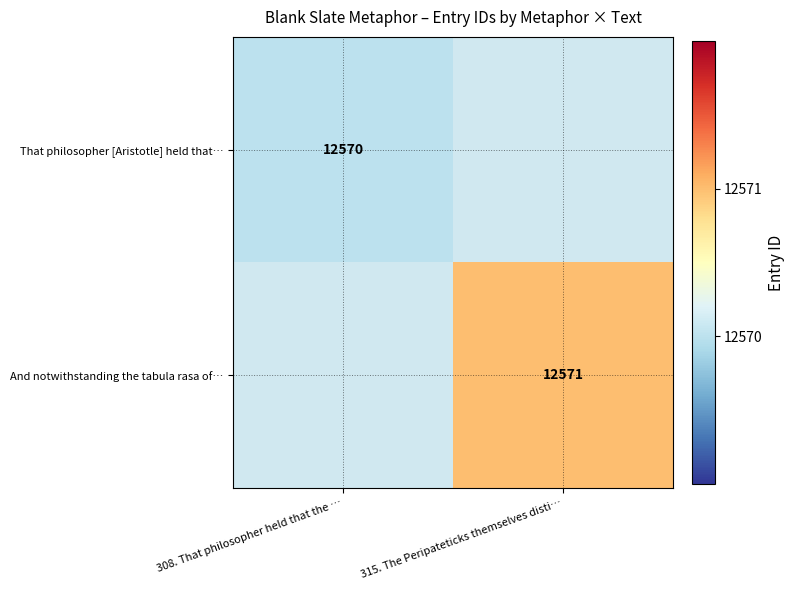

How many categories are shown in the chart?

2